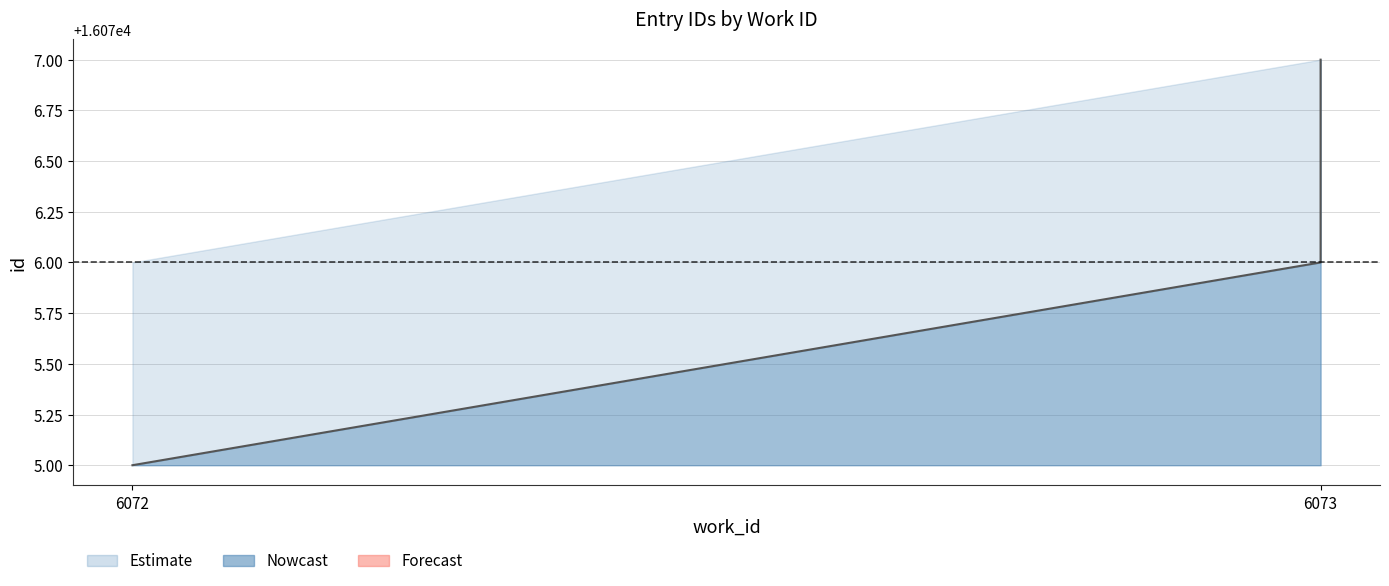

The id_mid series shows 11237 at 6072. True or false?

False